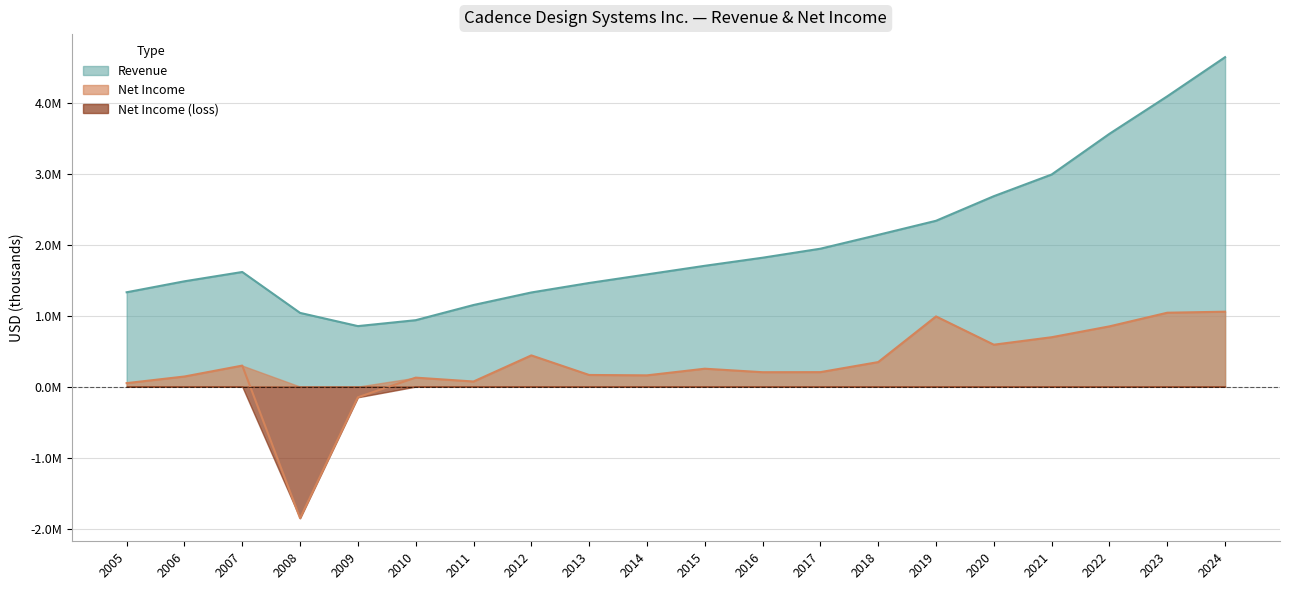

True or false: Revenue and Net Income intersect in this chart.

False